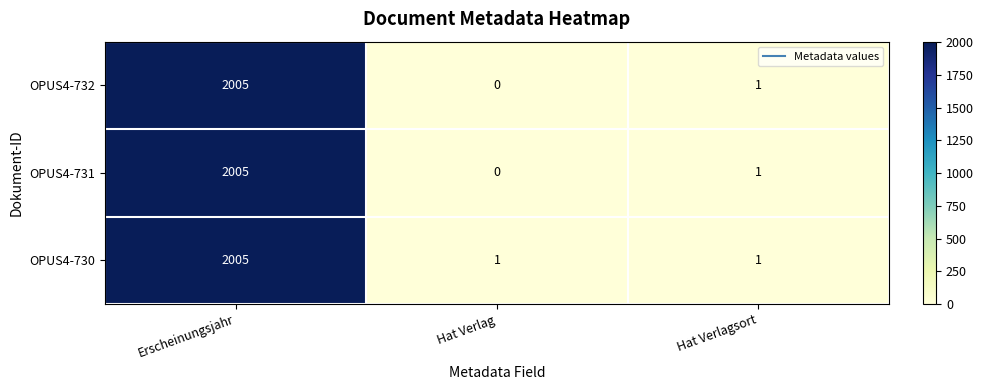

Rank the categories by OPUS4-731 value from highest to lowest.

Erscheinungsjahr, Hat Verlagsort, Hat Verlag